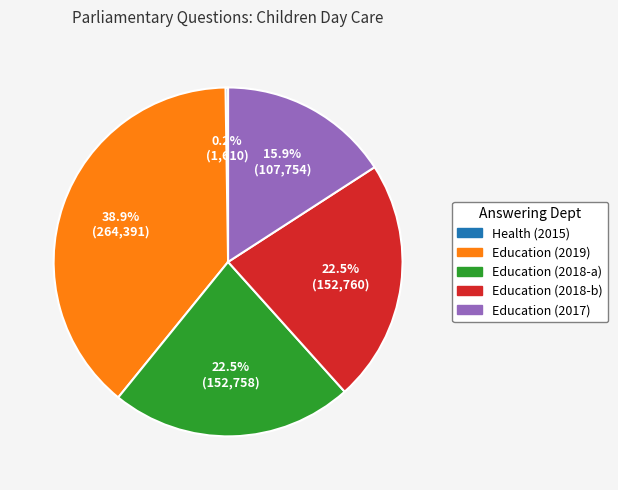

Is there a majority slice in this chart?

No